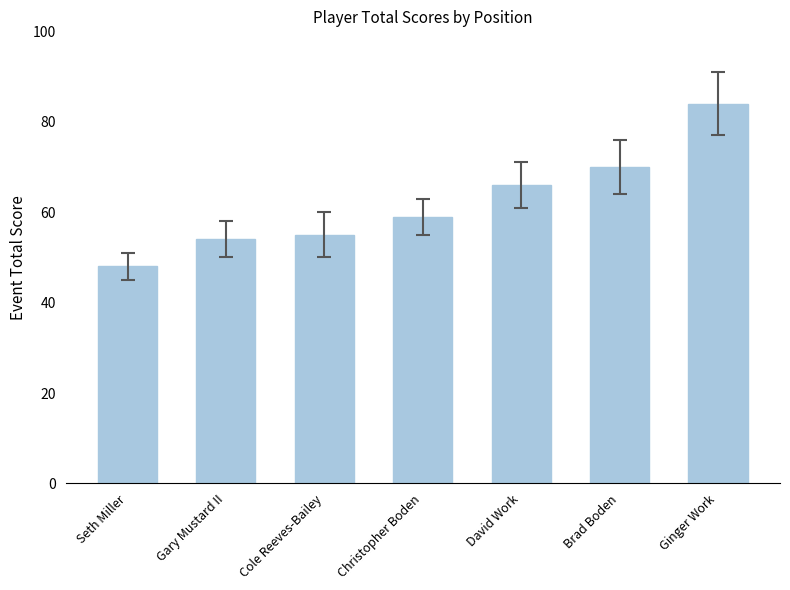

True or false: the data shows 11 at Seth Miller.

False